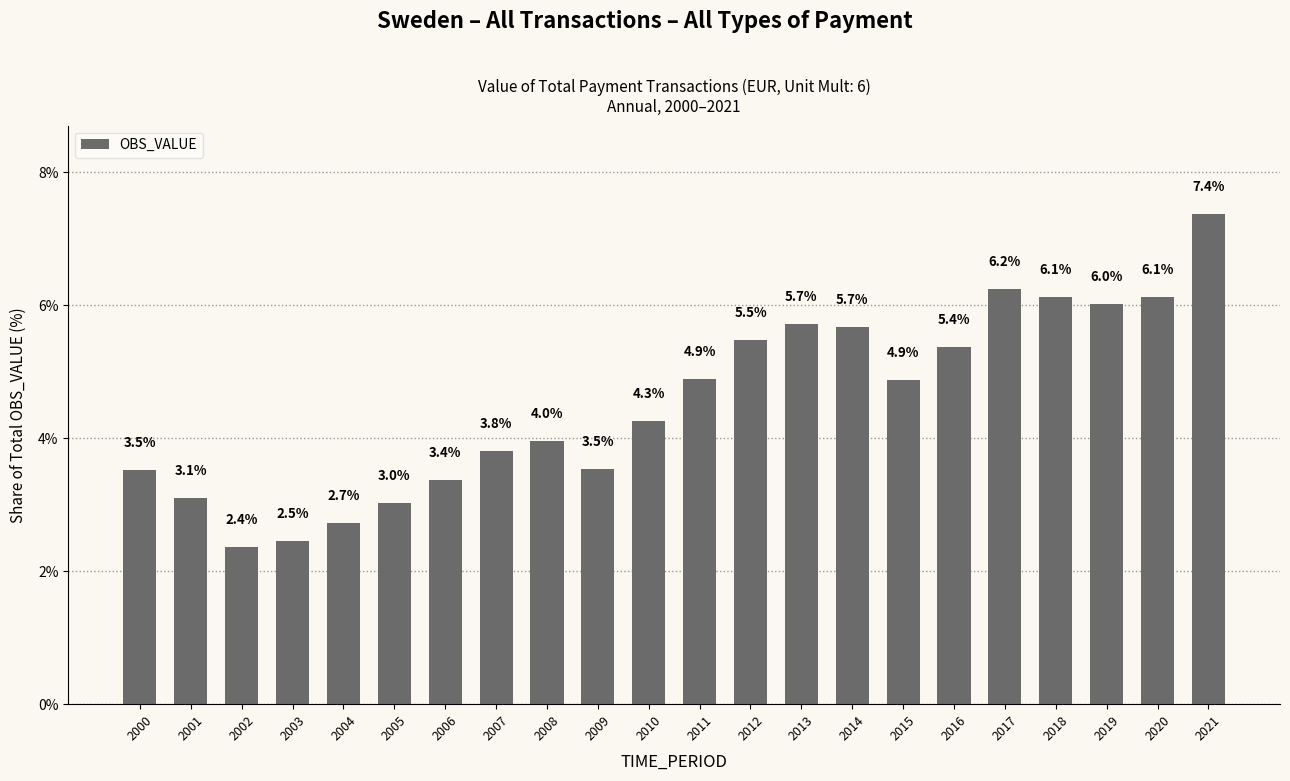

How many data points does each series have?

22